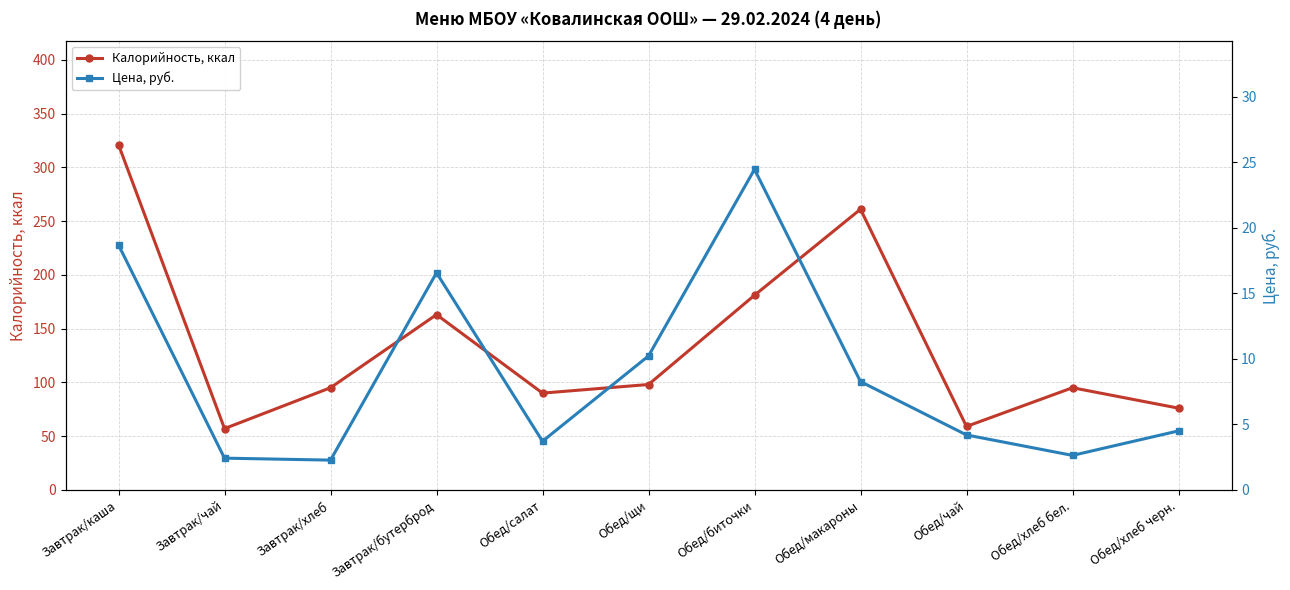

What is the sum of all Калорийность, ккал values?

1496